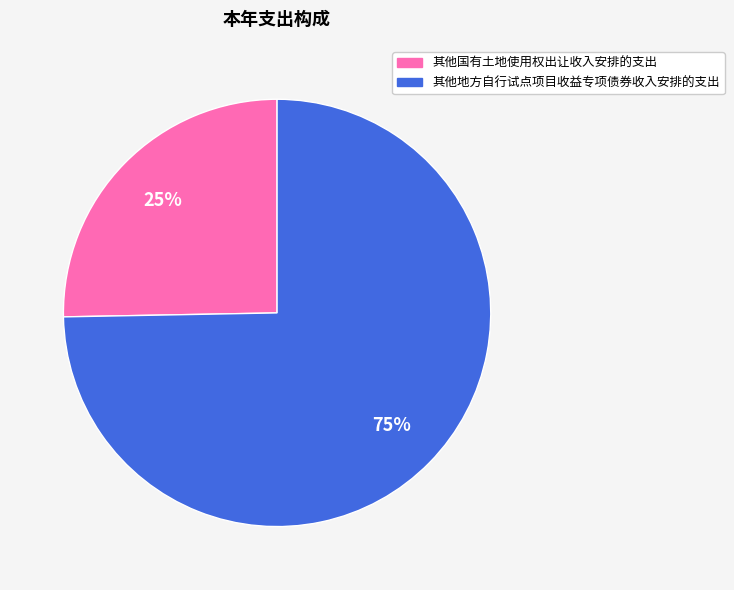

What percentage is the 其他地方自行试点项目收益专项债券收入安排的支出 slice, to the nearest percent?

75%